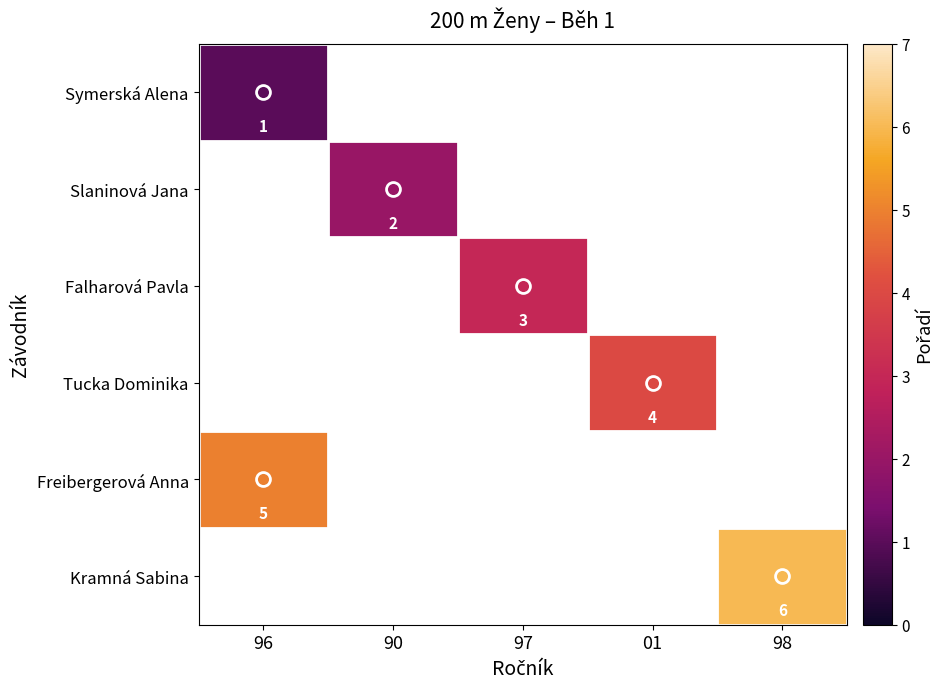

Which series has the largest range (max minus min)?

row_0